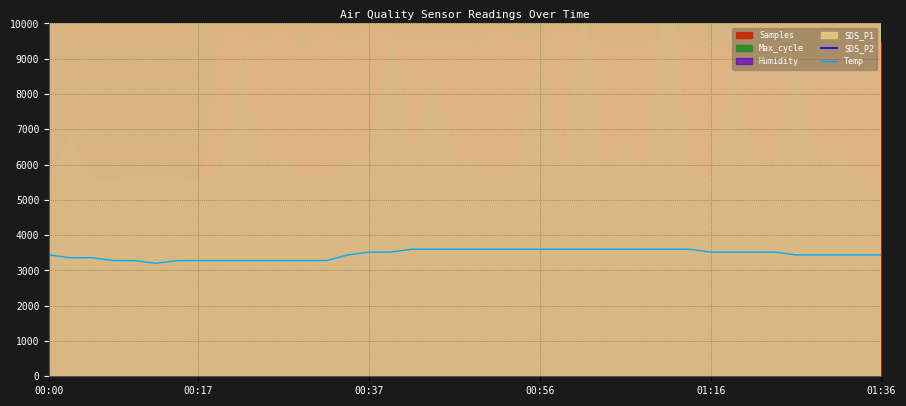

What is the total value across all series at 34?

55540.0